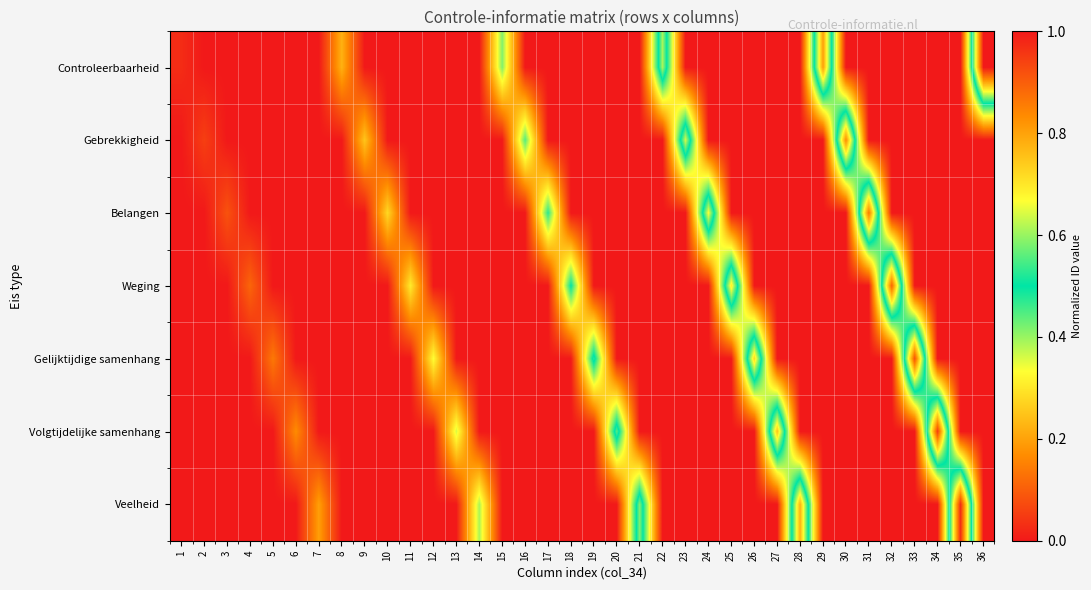

How many distinct data groups are displayed?

7